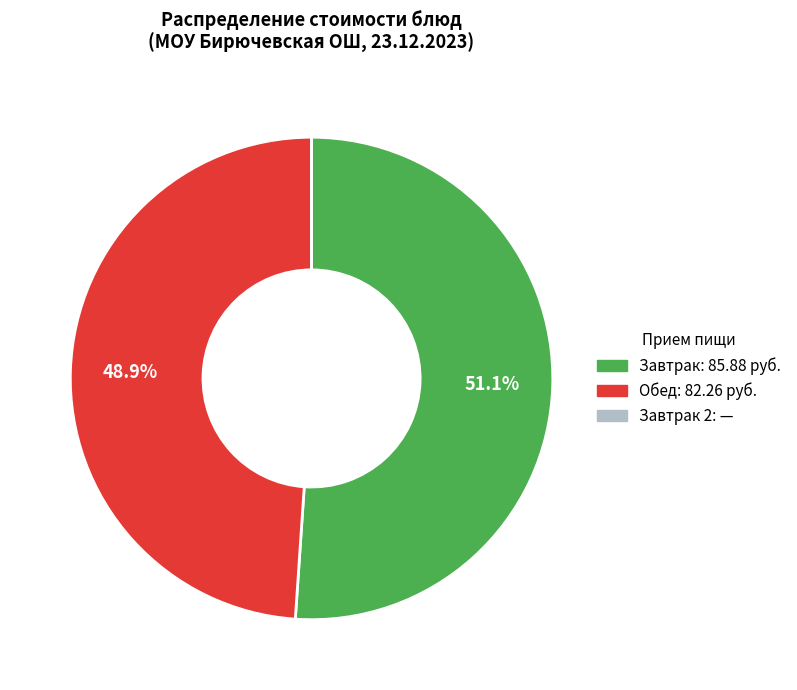

Is there any slice that represents more than half of the pie?

Yes